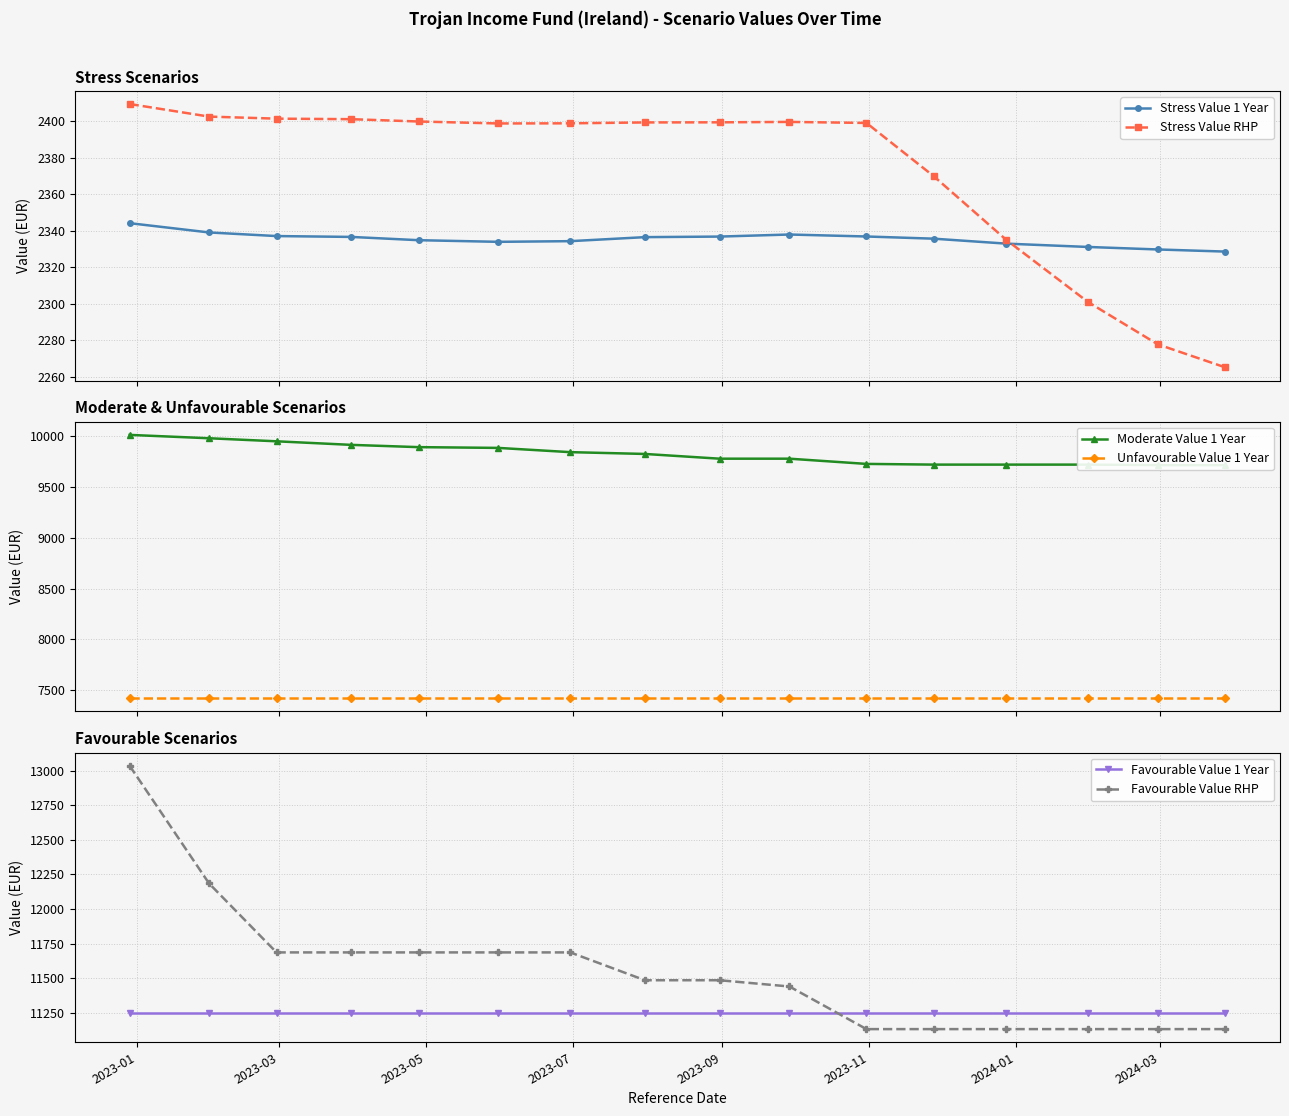

What is the value of the Stress Value 1 Year point at the 13th from the left?

2333.0